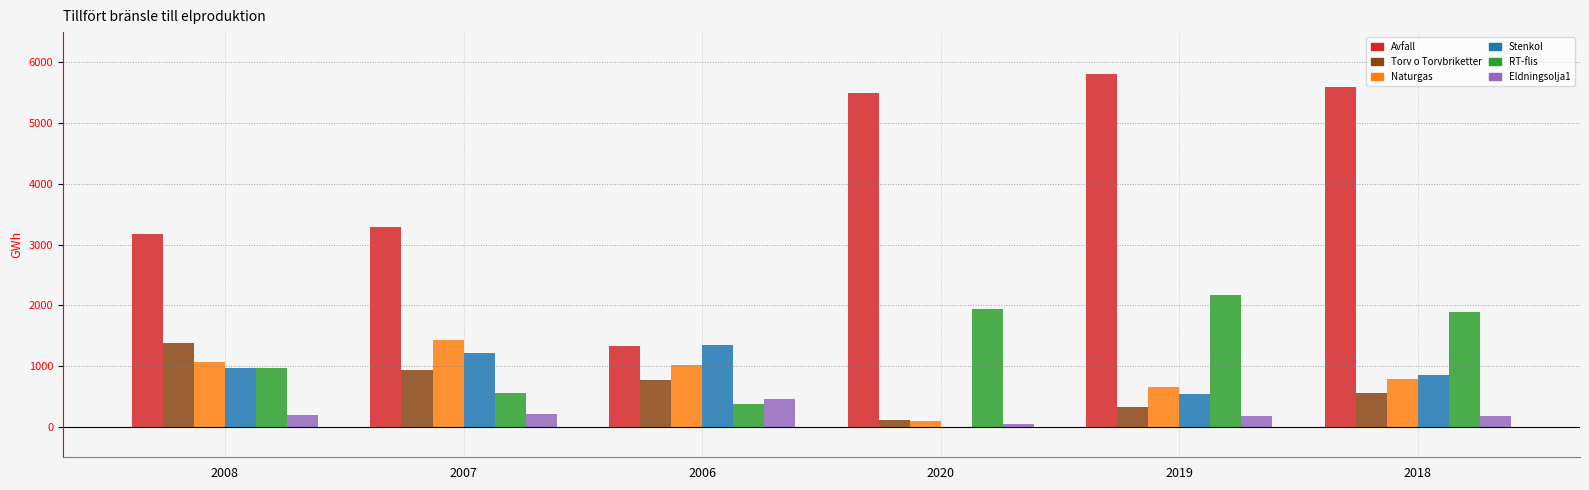

What is the greatest value displayed?

5802.5